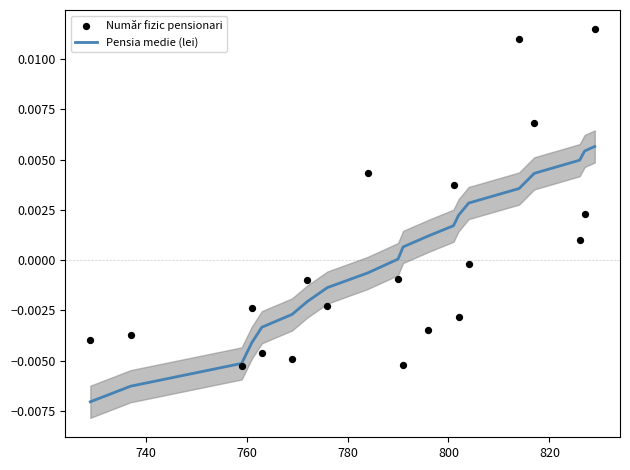

At how many categories does at least one series exceed 0?

14